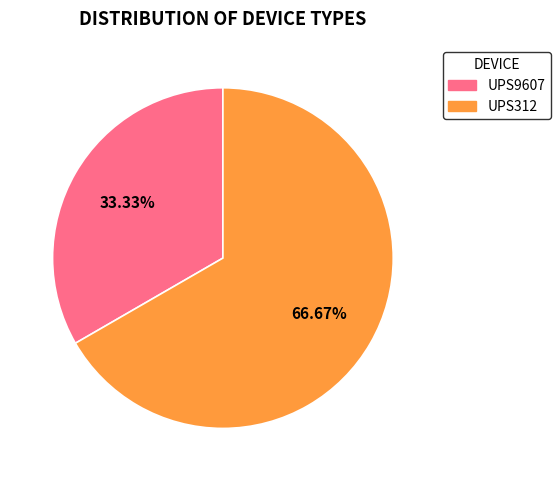

To the nearest percent, what percentage of the pie is UPS312?

67%